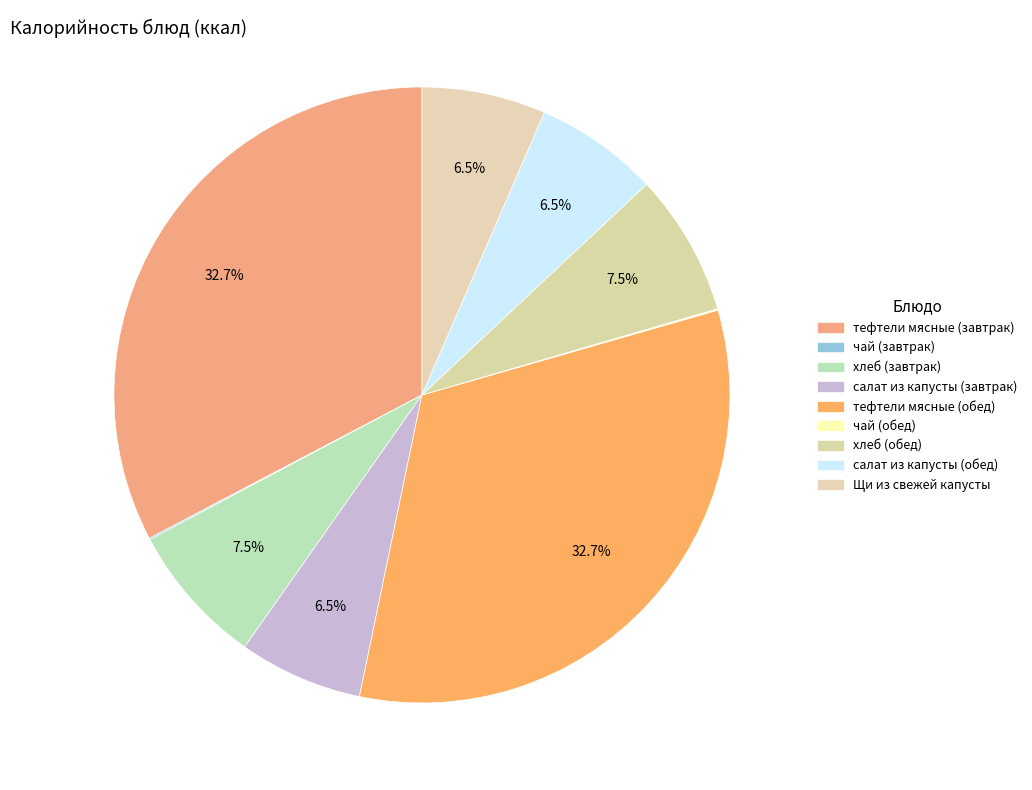

What is the ratio of the value at хлеб (завтрак) to the value at чай (завтрак)?

94.0